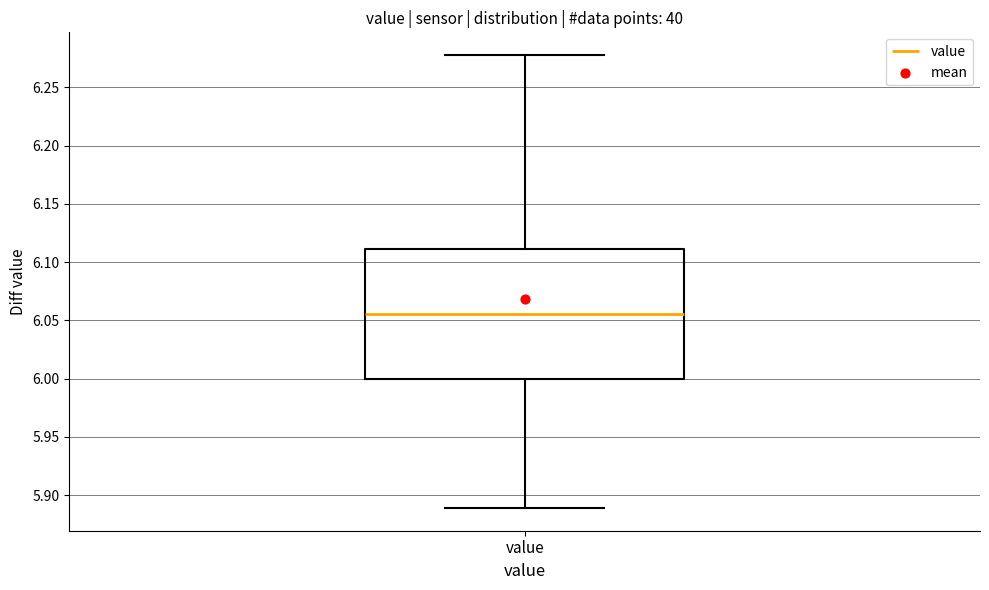

Where is the lower edge of the box for value on the y-axis? The values are not printed on the chart, so give them approximately, as read against the axis.

6.000